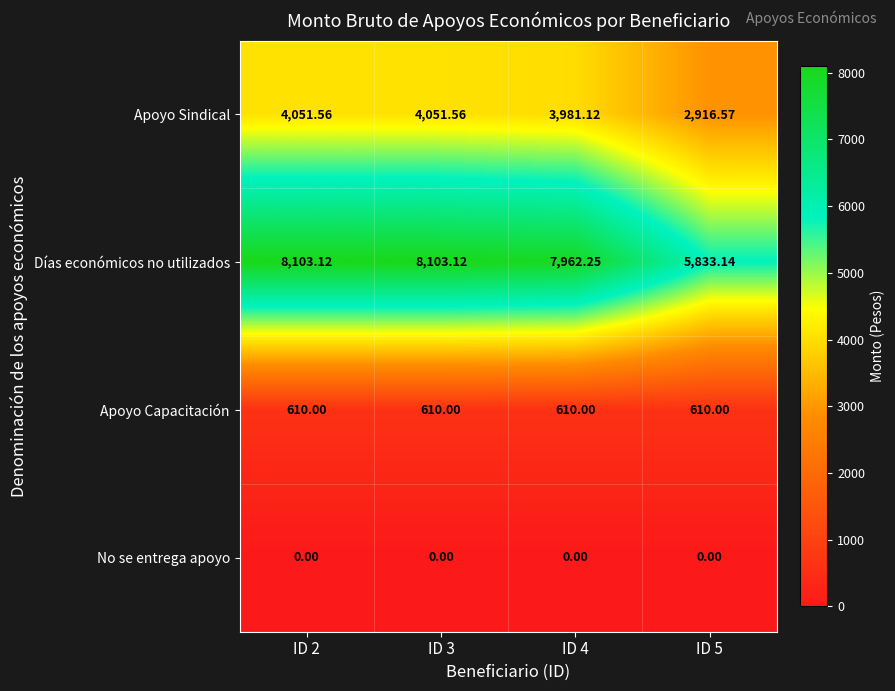

How many series are shown in this chart?

4